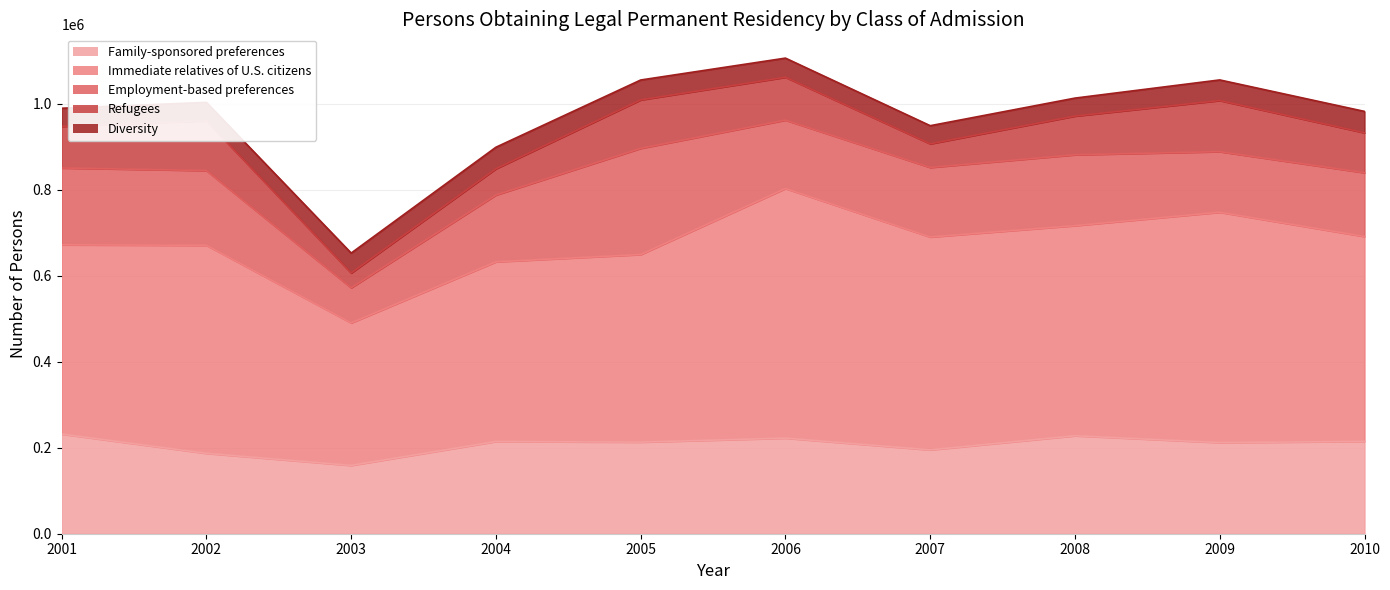

Reading left to right, transcribe all the data shown in this chart.

Family-sponsored preferences: 231699	186880	158796	214355	212970	222229	194900	227761	211859	214589
Immediate relatives of U.S. citizens: 439972	483676	331286	417815	436115	580348	494920	488483	535554	476414
Employment-based preferences: 178655	173777	81714	155317	246865	159075	161733	164741	140903	148343
Refugees: 96870	115601	34362	61013	112676	99609	54942	90030	118836	92741
Diversity: 41989	42820	46335	50084	46234	44471	42127	41761	47879	49763